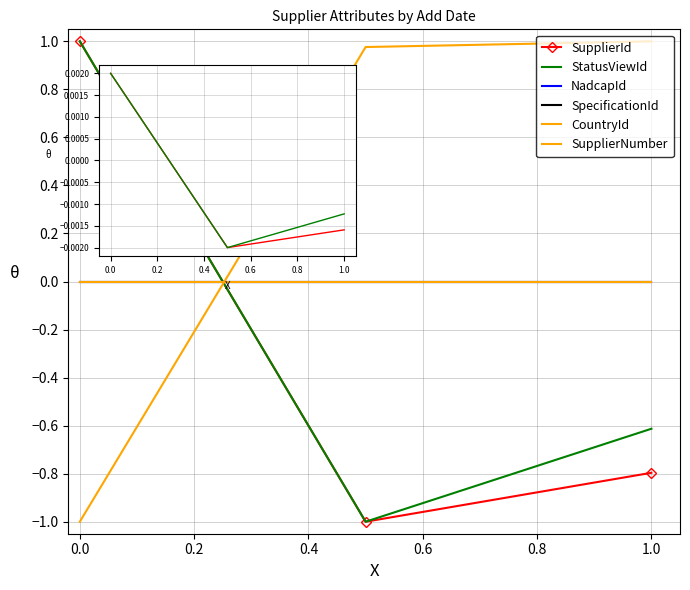

Reading left to right, what are all the values shown in this chart?

SupplierId: 1.0	-1.0	-0.8
StatusViewId: 1.0	-1.0	-0.6
NadcapId: 0.0	0.0	0.0
SpecificationId: 0.0	0.0	0.0
CountryId: 0.0	0.0	0.0
SupplierNumber: -1.0	1.0	1.0